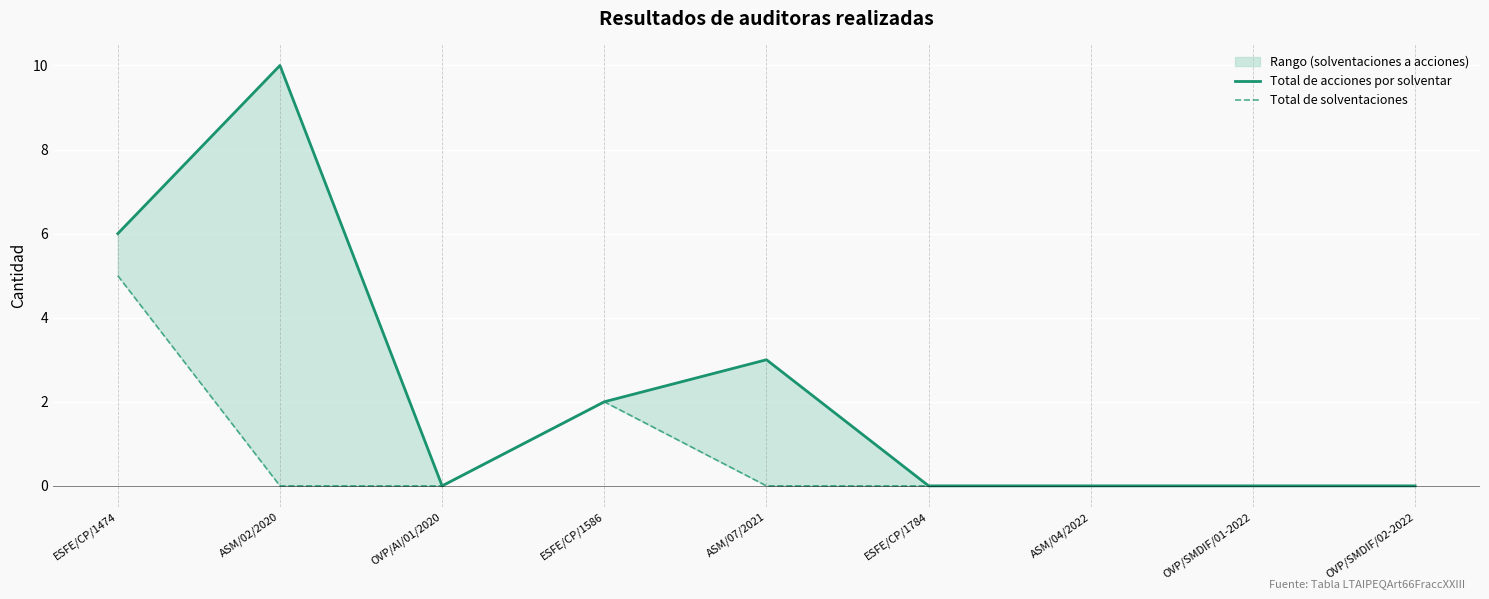

True or false: Total de solventaciones and Total de acciones por solventar cross at least once.

False